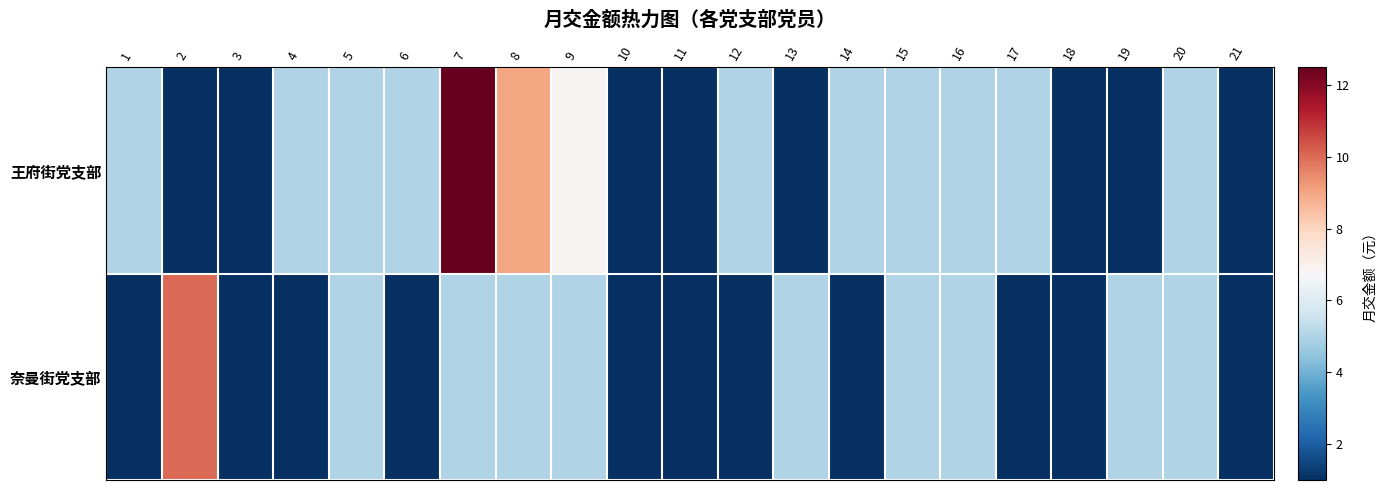

Reading left to right, list all the values displayed in this chart.

王府街党支部: 1=5.0	2=1.0	3=1.0	4=5.0	5=5.0	6=5.0	7=12.5	8=9.0	9=6.9	10=1.0	11=1.0	12=5.0	13=1.0	14=5.0	15=5.0	16=5.0	17=5.0	18=1.0	19=1.0	20=5.0	21=1.0
奈曼街党支部: 1=1.0	2=10.0	3=1.0	4=1.0	5=5.0	6=1.0	7=5.0	8=5.0	9=5.0	10=1.0	11=1.0	12=1.0	13=5.0	14=1.0	15=5.0	16=5.0	17=1.0	18=1.0	19=5.0	20=5.0	21=1.0